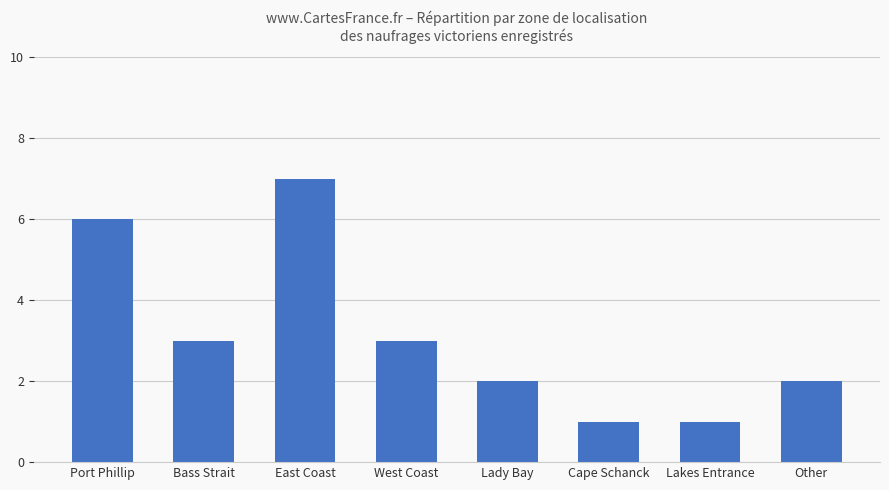

What is the label of the 8th bar from the right?

Port Phillip